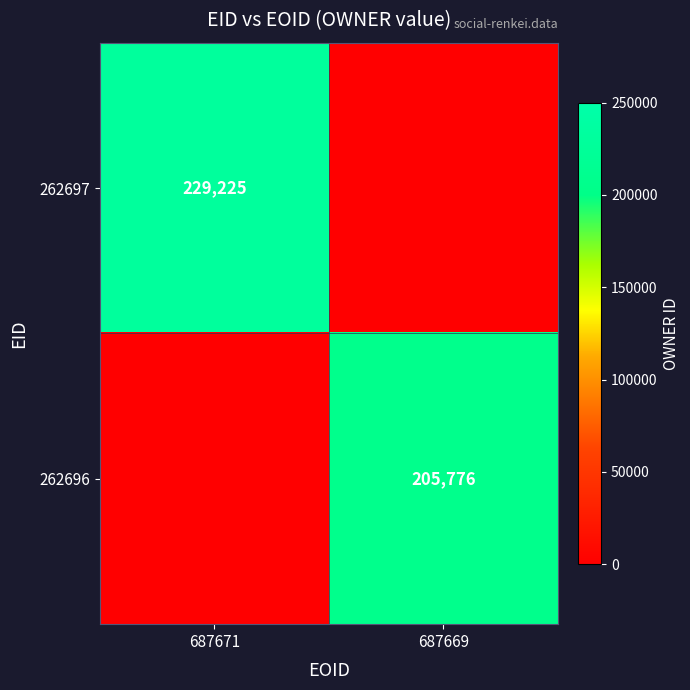

True or false: 262697 has a value of 229225 at 687671.

True